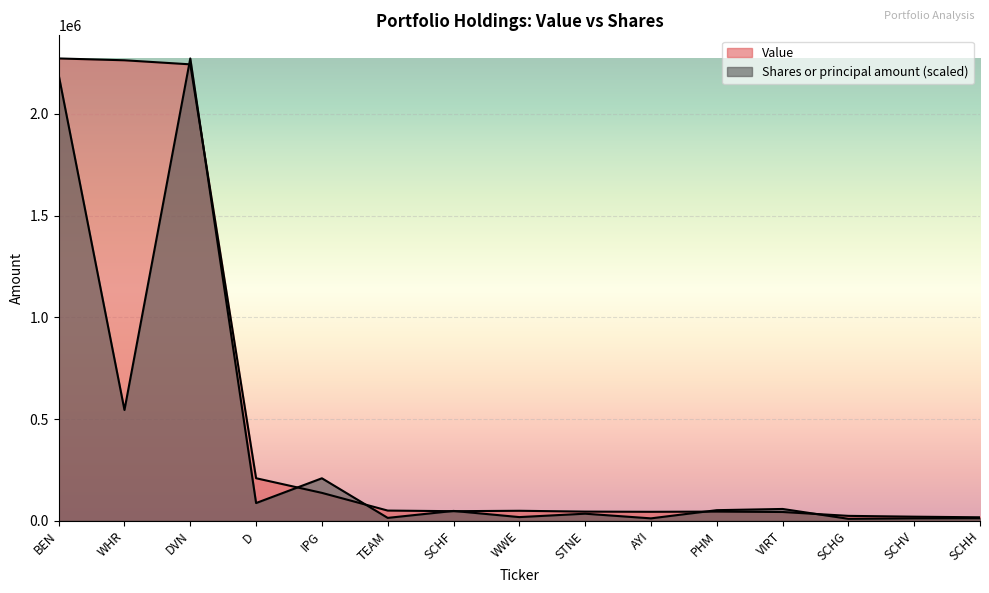

What is the average value of the Value series?

500533.3